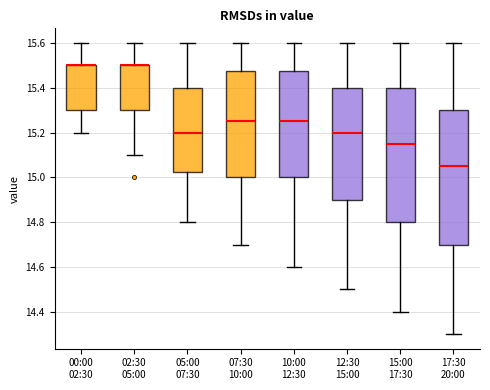

Reading left to right, read every box against the y-axis: the position of its median line, the range the box covers, and the ends of its whiskers. The values are not printed on the chart, so give them approximately, as read against the axis.

00:00 02:30: median 15.50 (drawn on the box's upper edge), box 15.30 to 15.50, whiskers 15.20 to 15.60
02:30 05:00: median 15.50 (drawn on the box's upper edge), box 15.30 to 15.50, whiskers 15.10 to 15.60
05:00 07:30: median 15.20, box 15.02 to 15.40, whiskers 14.80 to 15.60
07:30 10:00: median 15.26, box 15.00 to 15.48, whiskers 14.70 to 15.60
10:00 12:30: median 15.26, box 15.00 to 15.48, whiskers 14.60 to 15.60
12:30 15:00: median 15.20, box 14.90 to 15.40, whiskers 14.50 to 15.60
15:00 17:30: median 15.16, box 14.80 to 15.40, whiskers 14.40 to 15.60
17:30 20:00: median 15.06, box 14.70 to 15.30, whiskers 14.30 to 15.60